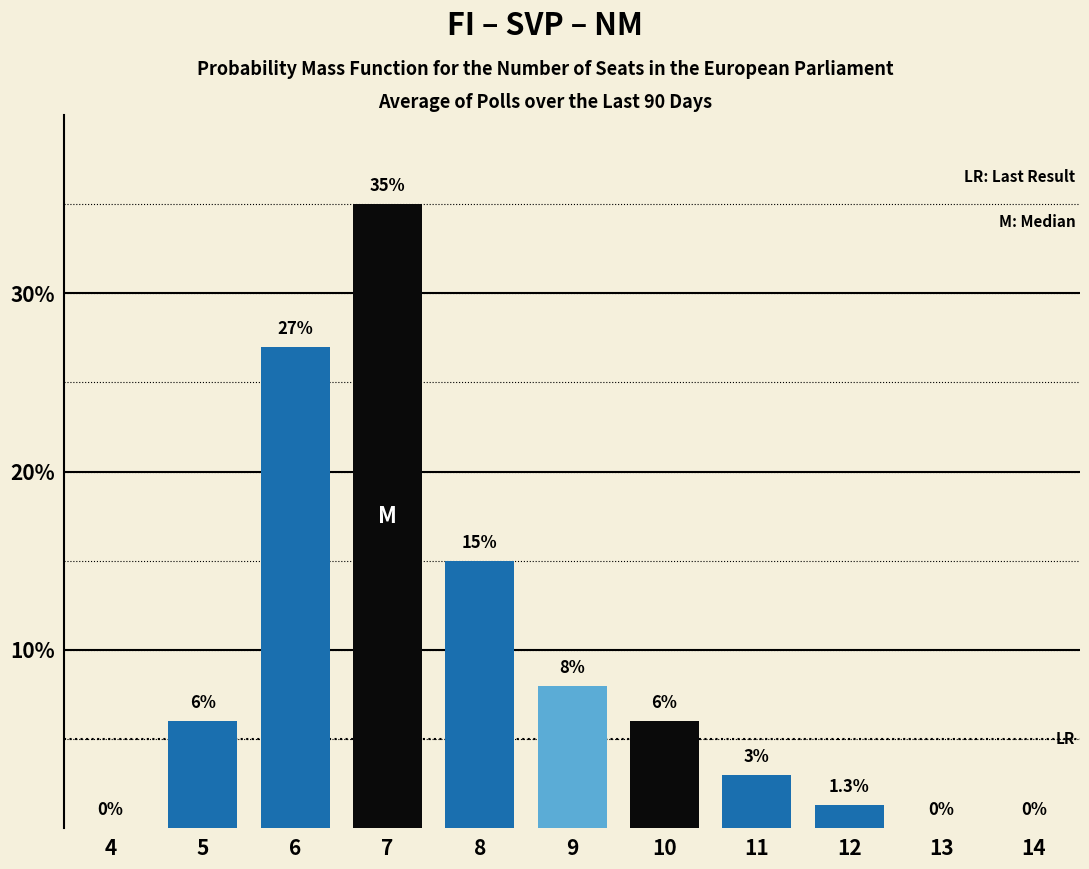

Reading left to right, transcribe all the data shown in this chart.

4=0.0	5=6.0	6=27.0	7=35.0	8=15.0	9=8.0	10=6.0	11=3.0	12=1.3	13=0.0	14=0.0